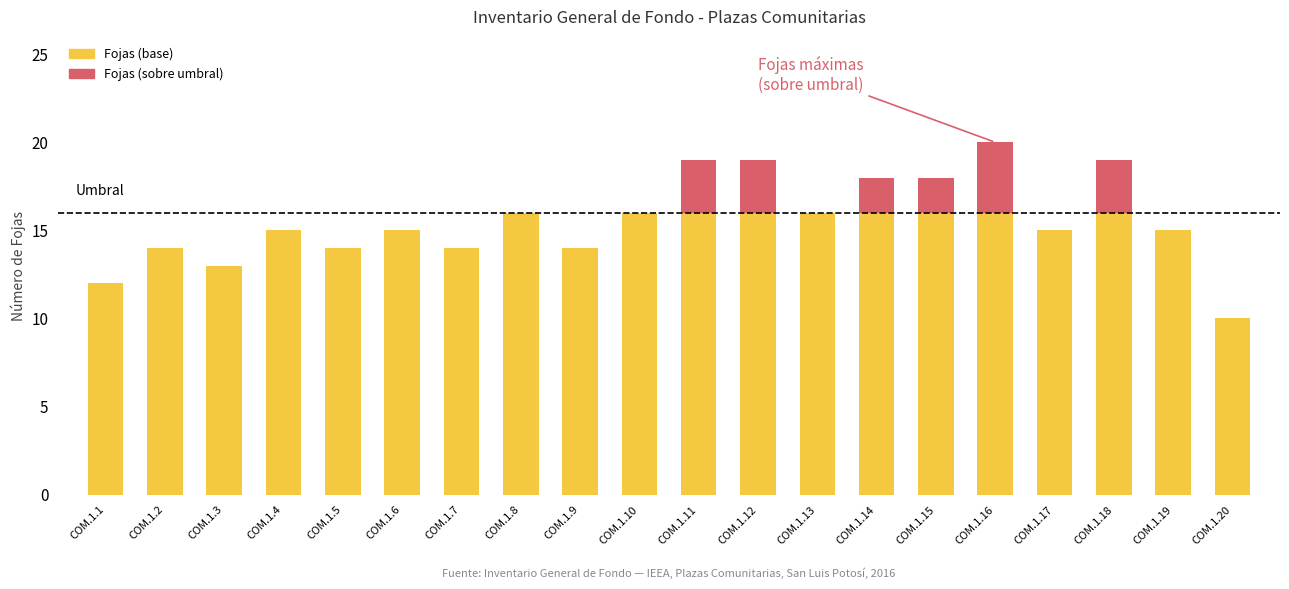

What is the total value across all series at COM.1.15?

18